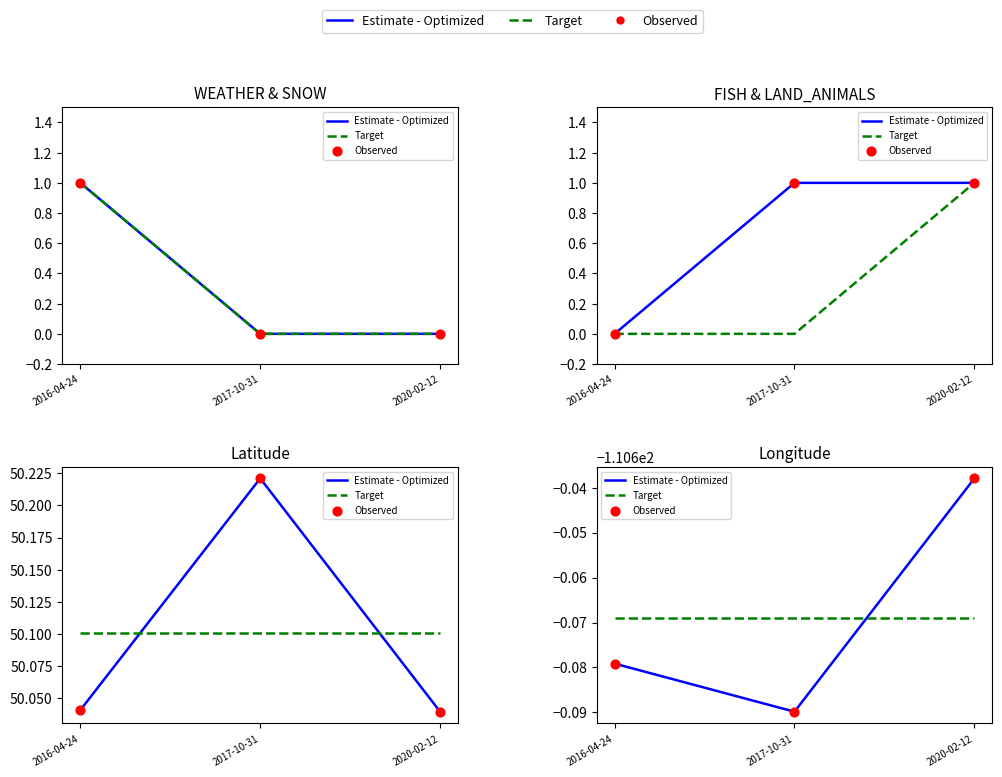

Which series has the largest total across all categories?

Estimate - Optimized